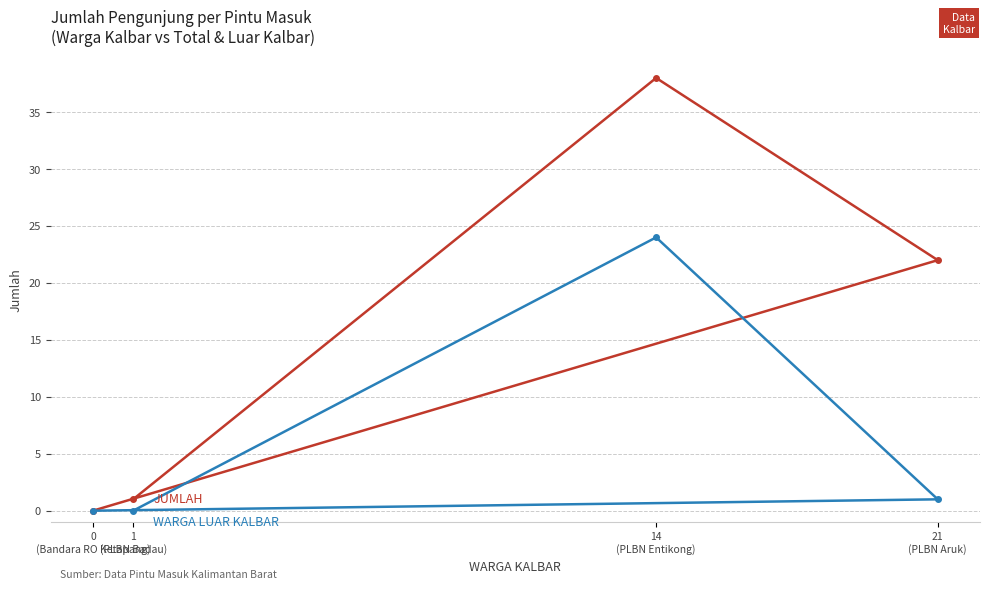

What is the label of the 1st point from the right?

21
(PLBN Aruk)